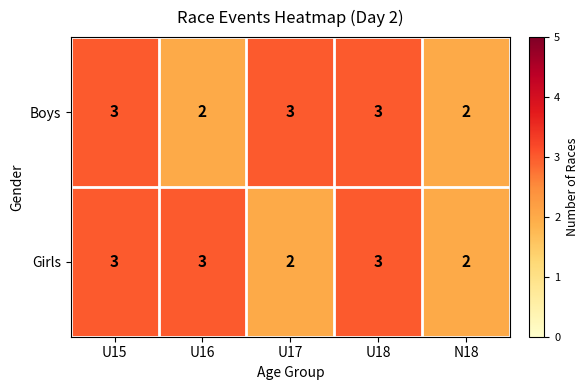

What is the sum of the Boys values at U16 and N18?

4